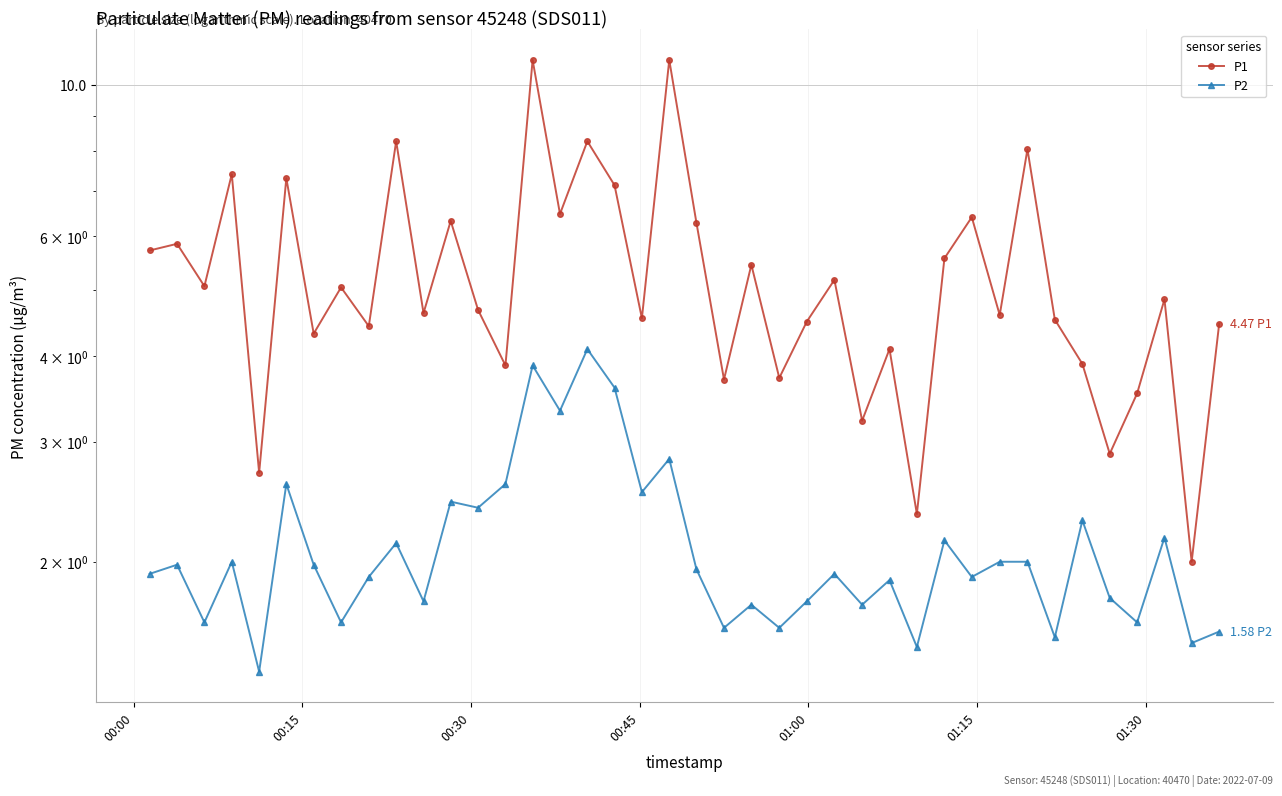

True or false: P1 and P2 intersect in this chart.

False